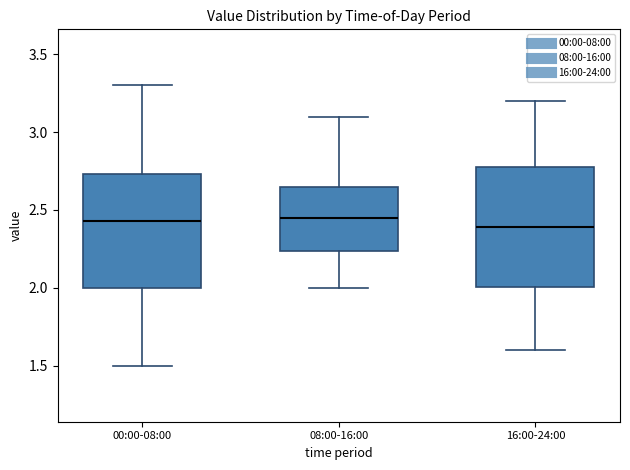

Where is the lower edge of the box for 16:00-24:00 on the y-axis? The values are not printed on the chart, so give them approximately, as read against the axis.

2.00